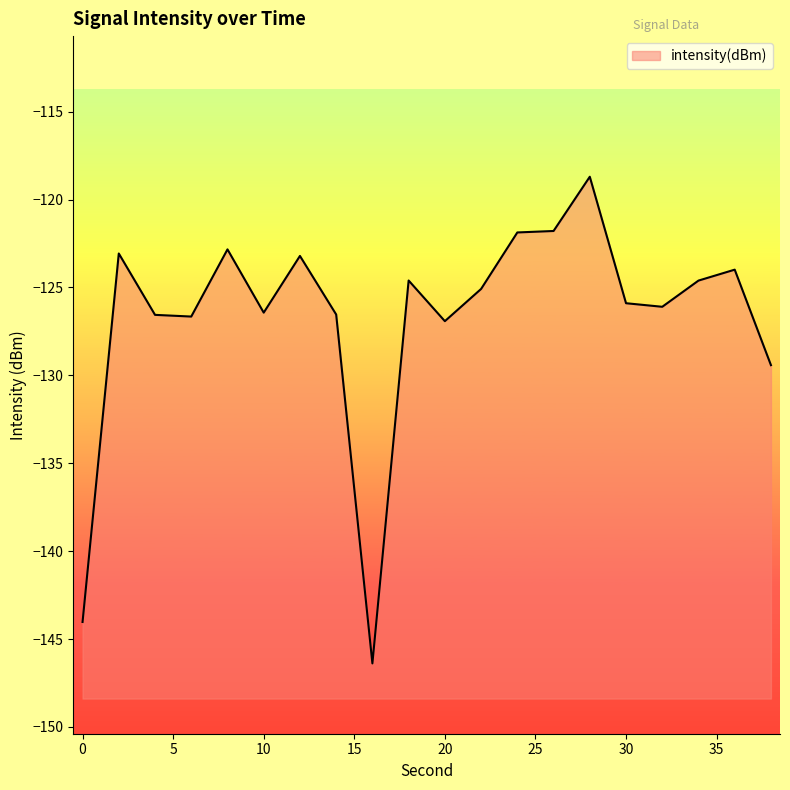

How many values are below -125?

11